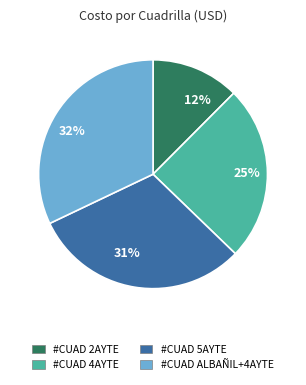

How many segments does this pie chart have?

4